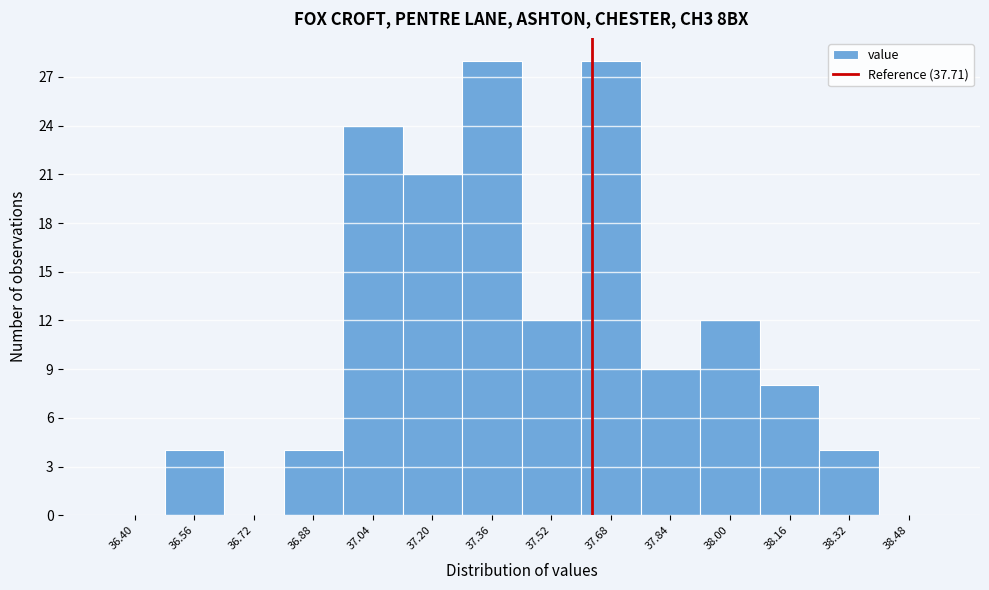

Reading left to right, extract all data points from this chart.

36.40=0	36.56=4	36.72=0	36.88=4	37.04=24	37.20=21	37.36=28	37.52=12	37.68=28	37.84=9	38.00=12	38.16=8	38.32=4	38.48=0